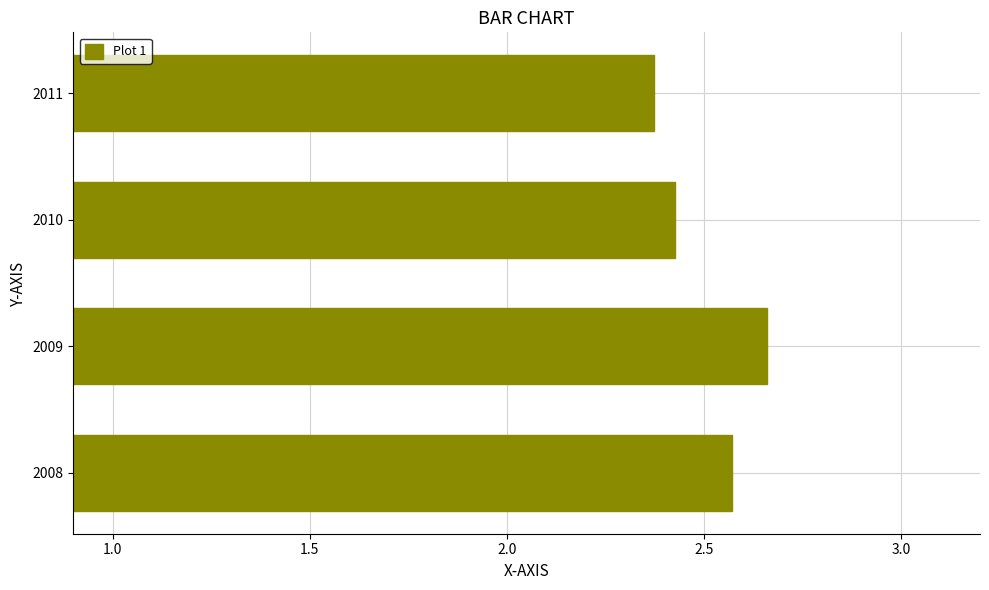

At which category does the chart reach its minimum across all series?

2011